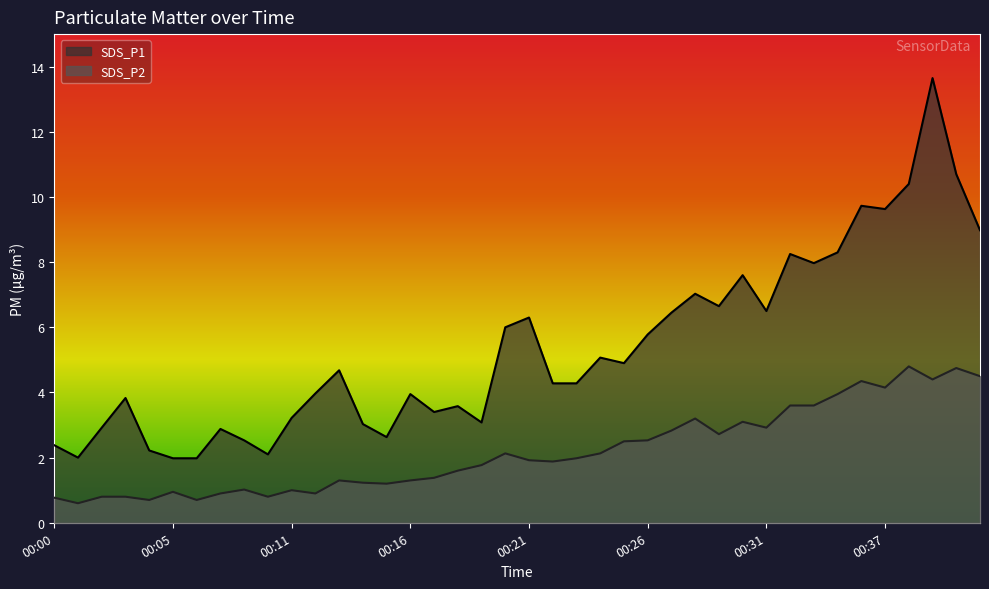

How many lines are shown in the chart?

2